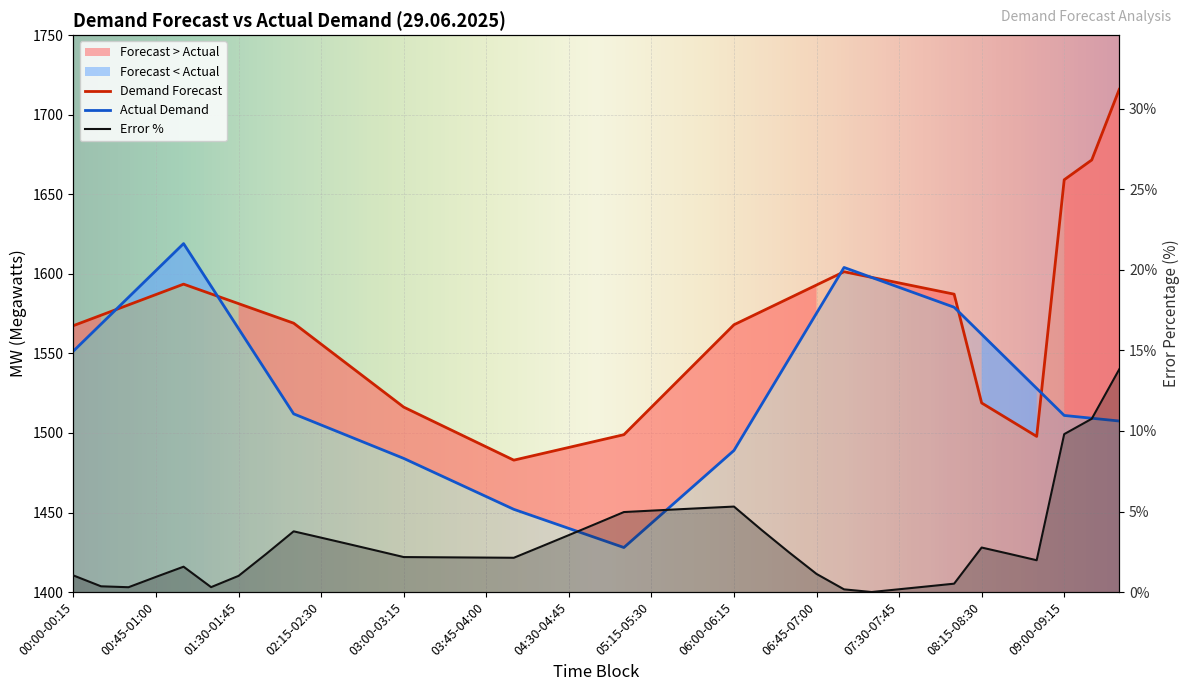

Between 03:45-04:00 and 16, which series saw the biggest shift?

Actual Demand